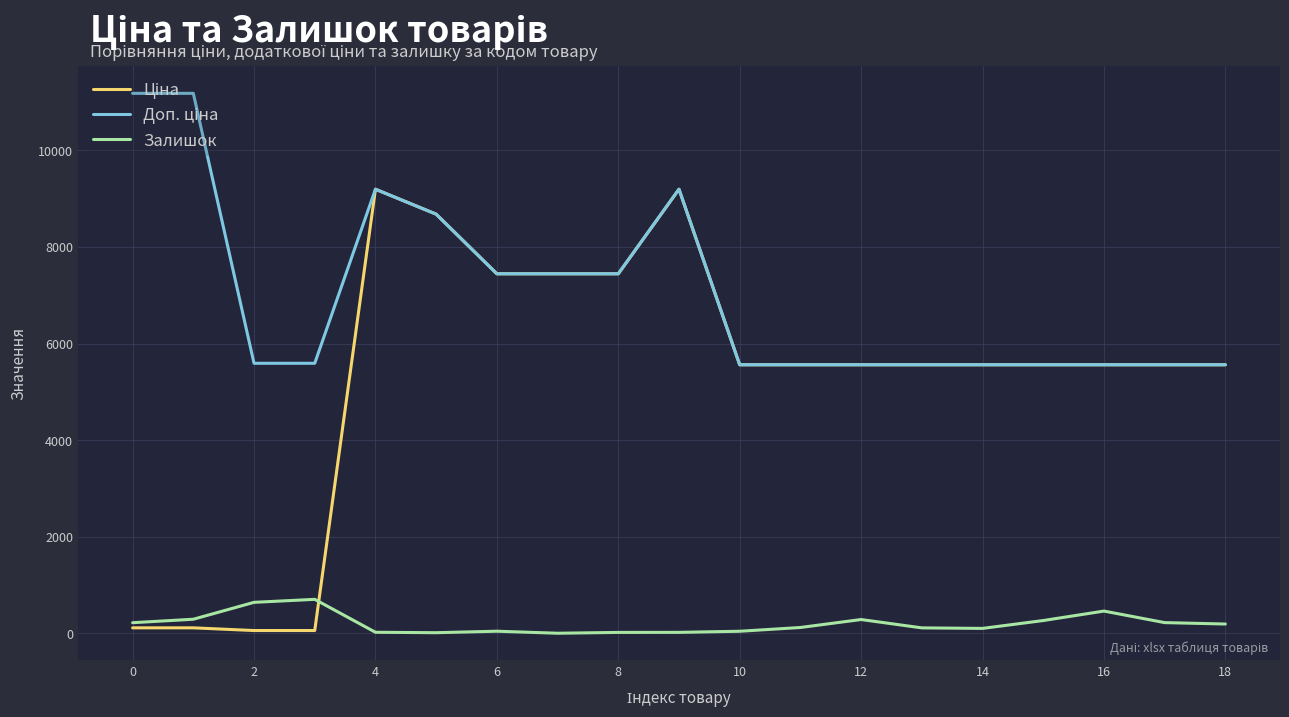

What is the difference between the maximum and second lowest values in the Ціна series?

9140.4